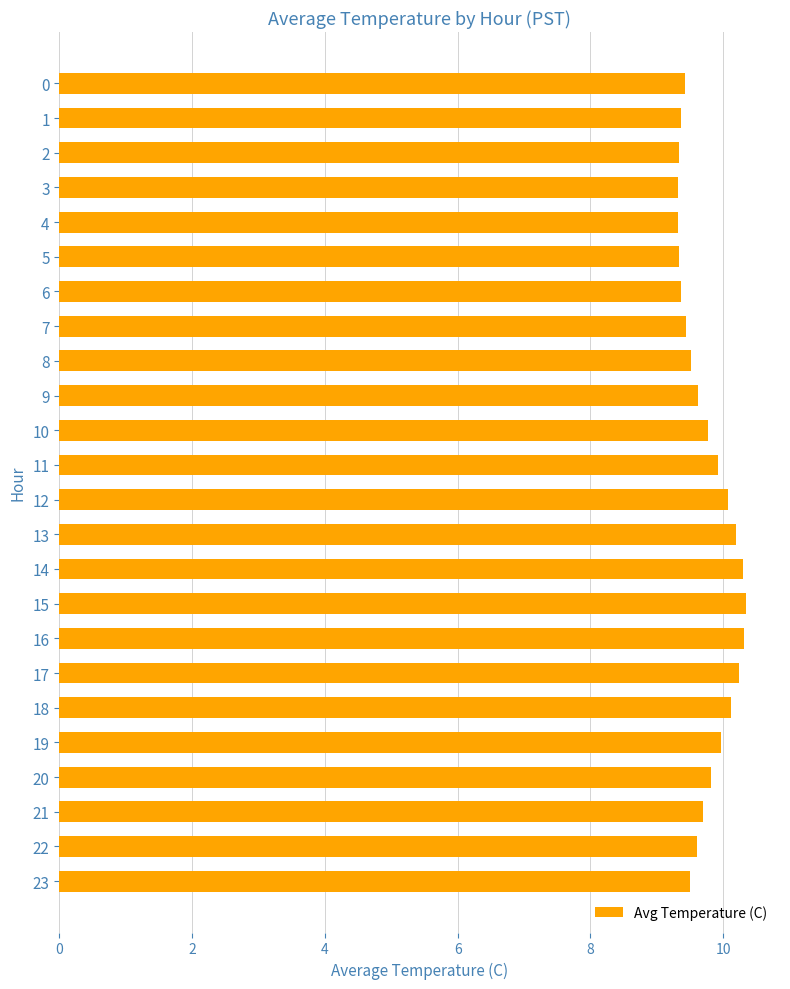

The chart shows a value of 9.4 at 0. True or false?

True